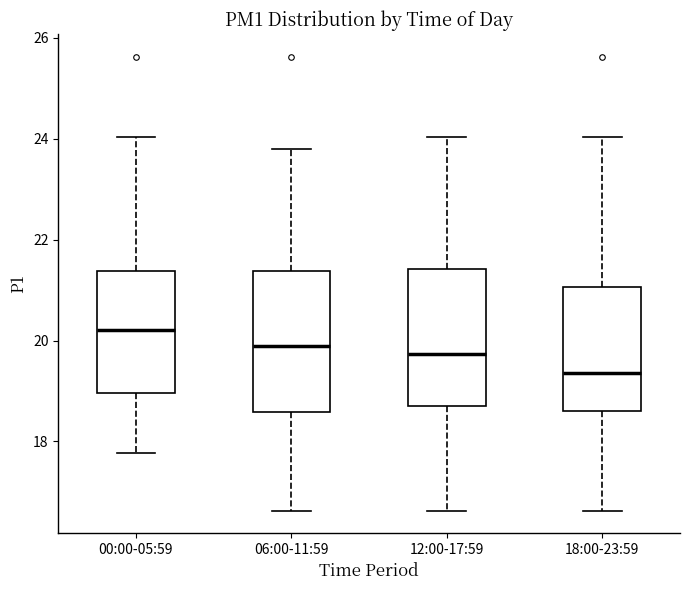

Reading left to right, transcribe this box plot: for each box, give where its median line is, the range the box spans, and where its two whiskers end, as read against the y-axis. The values are not printed on the chart, so give them approximately, as read against the axis.

00:00-05:59: median 20.2, box 19.0 to 21.4, whiskers 17.8 to 24.0
06:00-11:59: median 19.8, box 18.6 to 21.4, whiskers 16.6 to 23.8
12:00-17:59: median 19.8, box 18.8 to 21.4, whiskers 16.6 to 24.0
18:00-23:59: median 19.4, box 18.6 to 21.0, whiskers 16.6 to 24.0